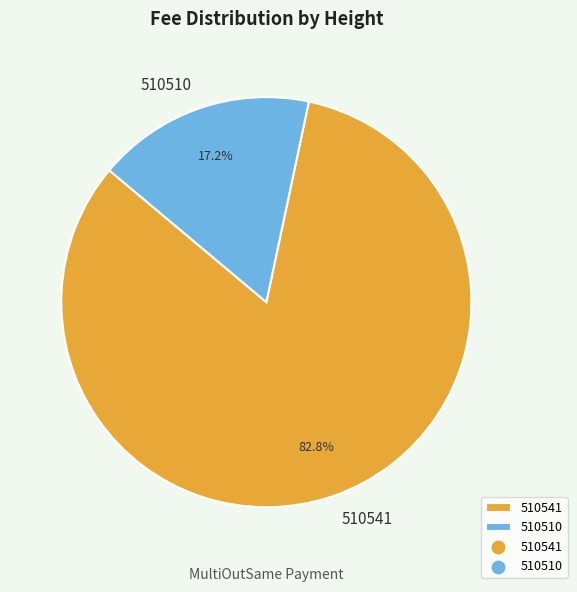

Does 510510 represent more than half of the total?

No